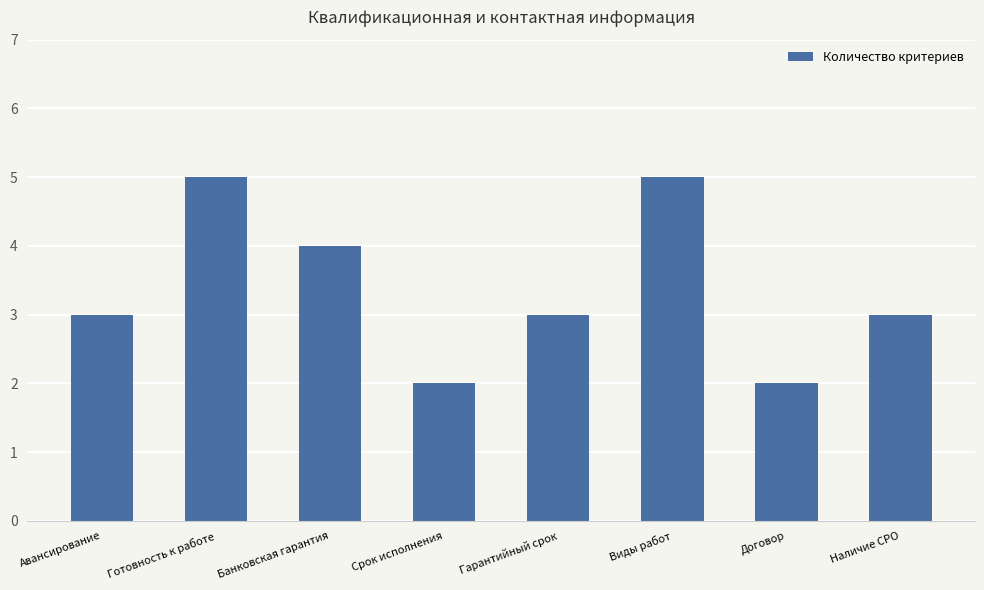

Is it true that the value at Готовность к работе is 5?

True